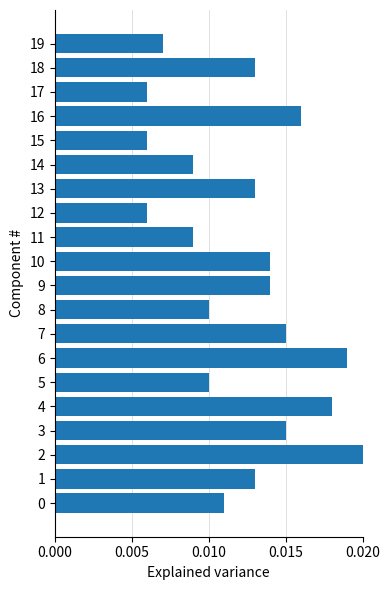

How many values are between 0 and 1?

20